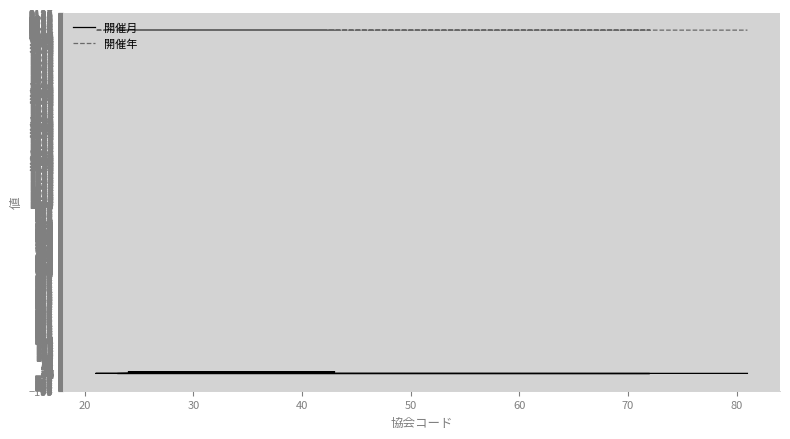

How many lines are shown in the chart?

2